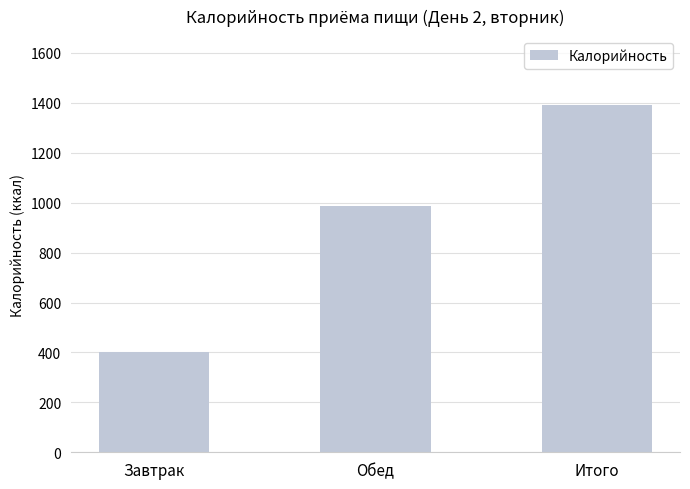

Reading left to right, extract all data points from this chart.

403.7	986.1	1389.7